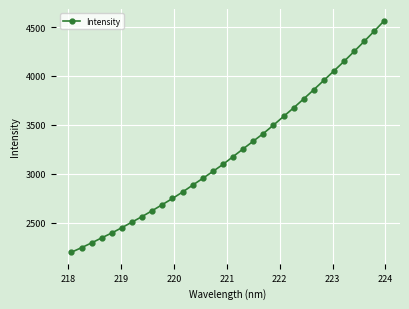

What is the smallest value displayed?

2196.9